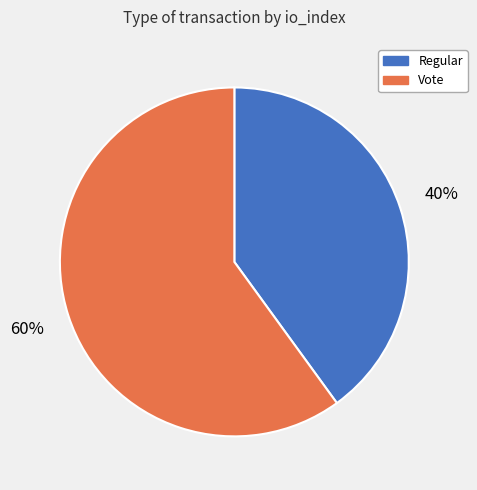

What percentage is the Vote slice, to the nearest percent?

60%